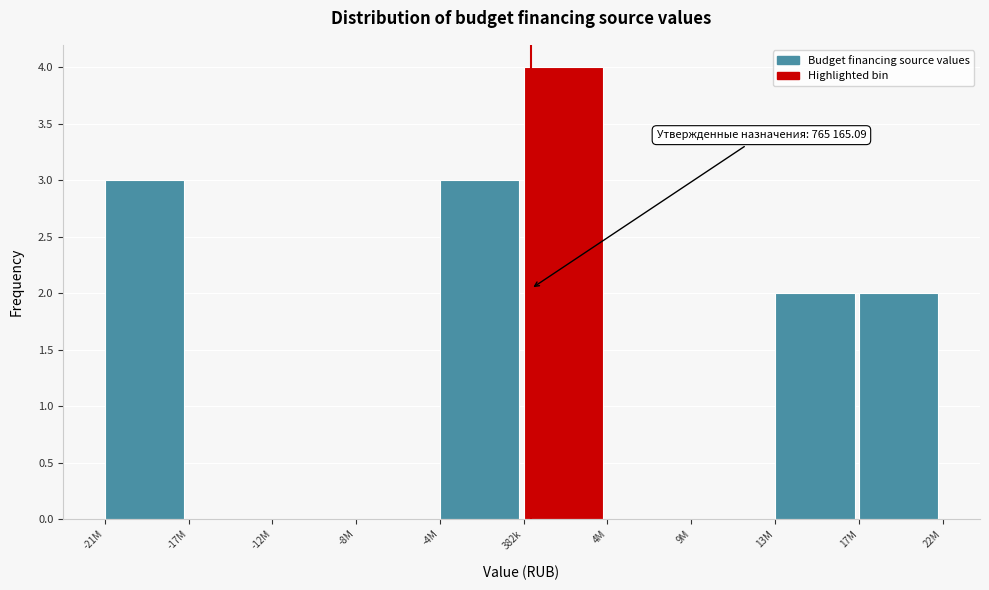

Reading right to left, list all the values displayed in this chart.

17M=2	13M=2	9M=0	4M=0	382k=4	-4M=3	-8M=0	-12M=0	-17M=0	-21M=3